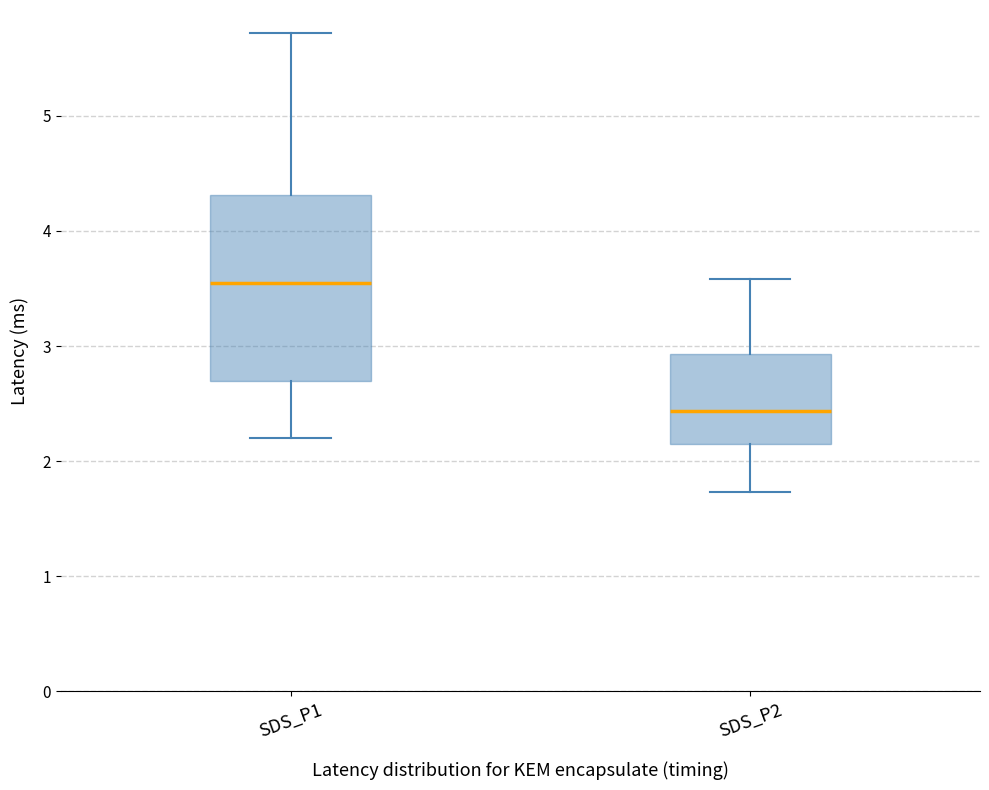

Which box is the tallest, from its lower edge to its upper edge?

SDS_P1